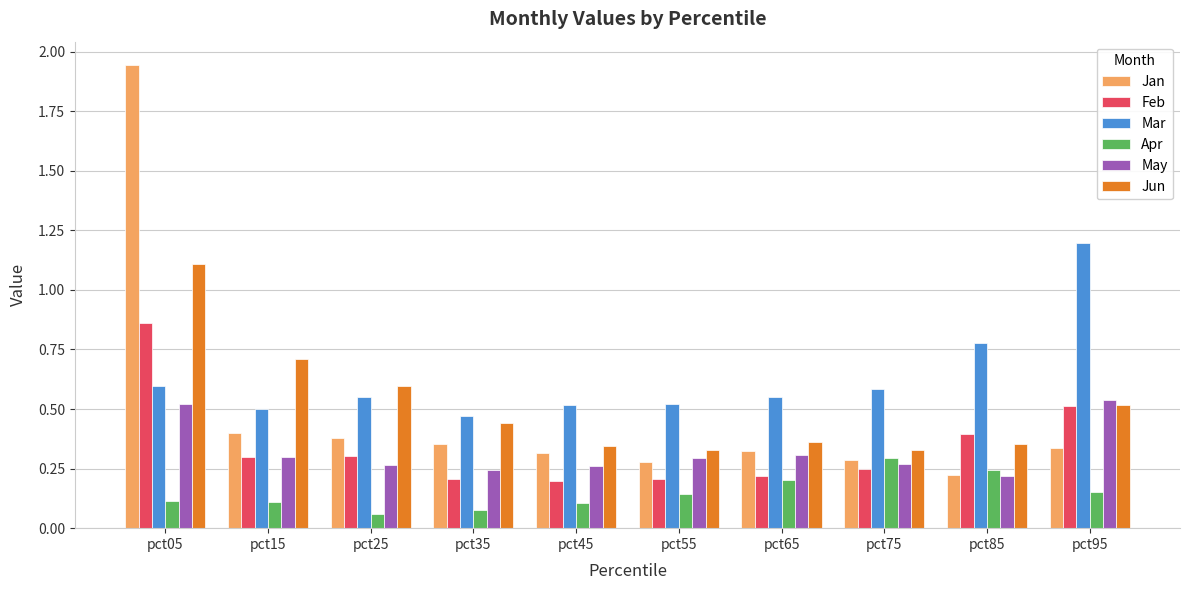

Which category has the highest value in the Jan series?

pct05